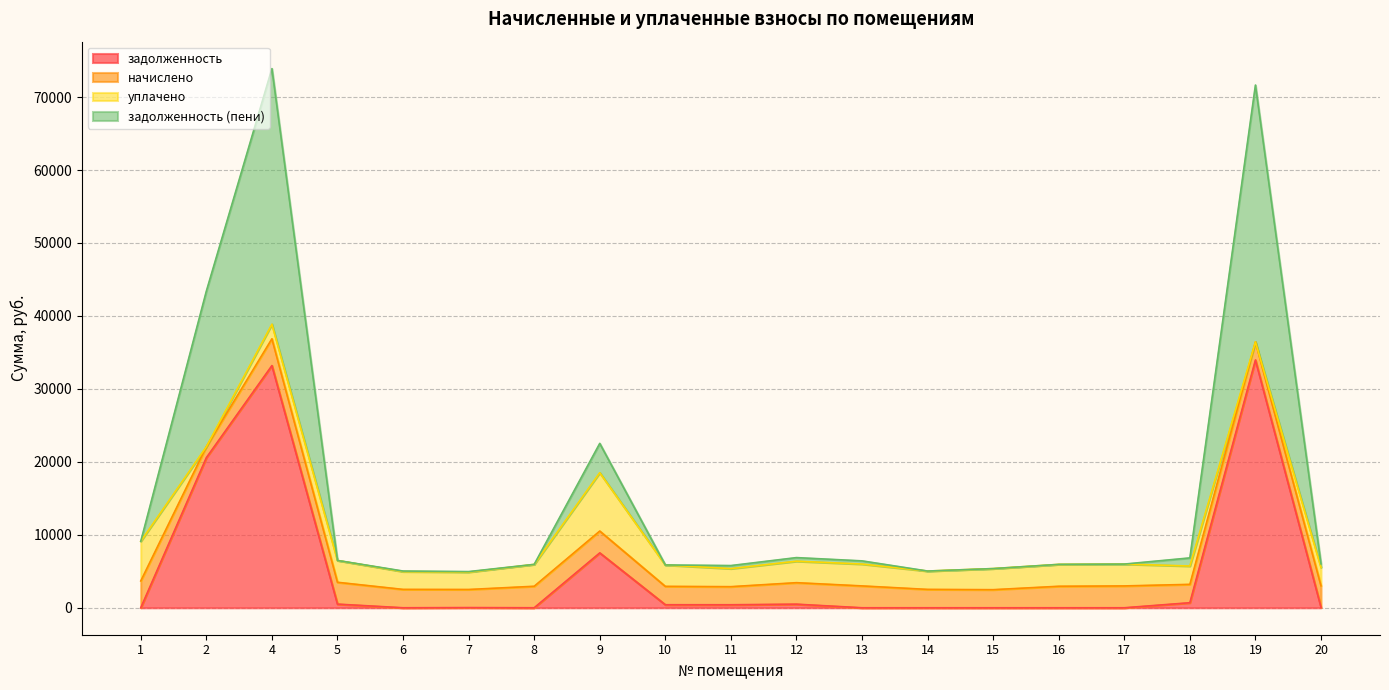

Which series has the widest spread of values?

задолженность (пени)